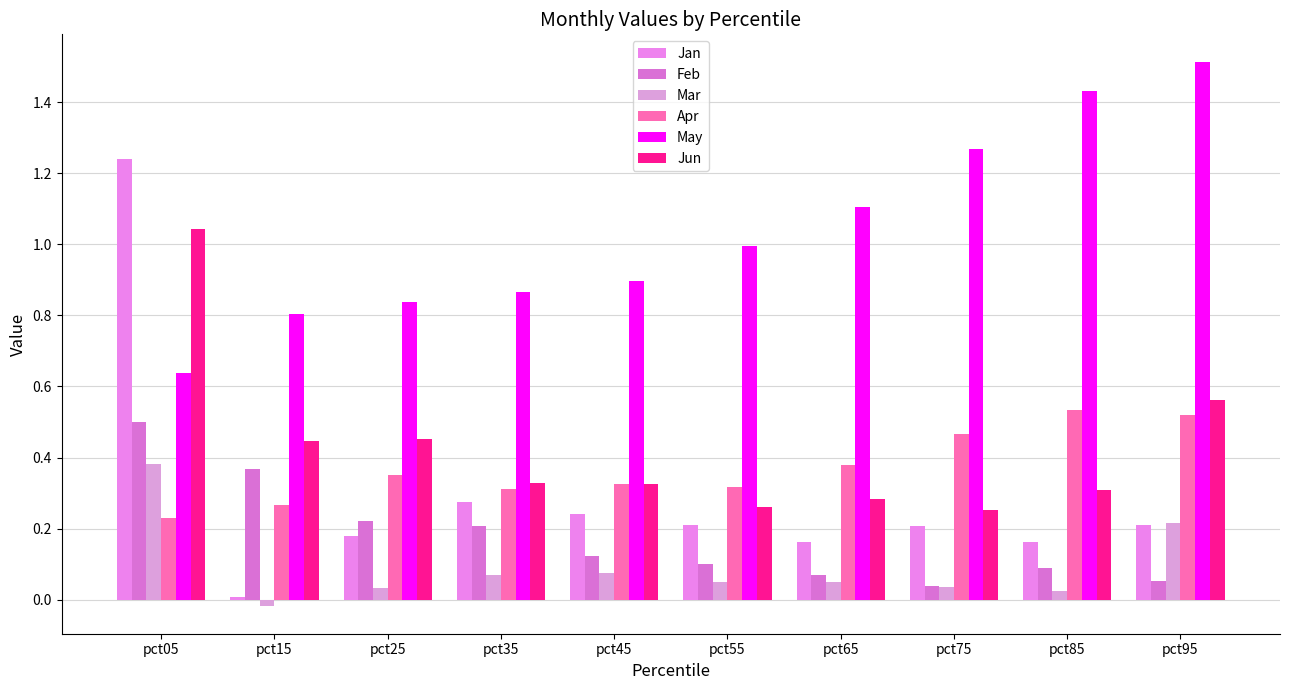

Reading left to right, transcribe all the data shown in this chart.

Jan: pct05=1.2	pct15=0.0	pct25=0.2	pct35=0.3	pct45=0.2	pct55=0.2	pct65=0.2	pct75=0.2	pct85=0.2	pct95=0.2
Feb: pct05=0.5	pct15=0.4	pct25=0.2	pct35=0.2	pct45=0.1	pct55=0.1	pct65=0.1	pct75=0.0	pct85=0.1	pct95=0.1
Mar: pct05=0.4	pct15=-0.0	pct25=0.0	pct35=0.1	pct45=0.1	pct55=0.1	pct65=0.0	pct75=0.0	pct85=0.0	pct95=0.2
Apr: pct05=0.2	pct15=0.3	pct25=0.3	pct35=0.3	pct45=0.3	pct55=0.3	pct65=0.4	pct75=0.5	pct85=0.5	pct95=0.5
May: pct05=0.6	pct15=0.8	pct25=0.8	pct35=0.9	pct45=0.9	pct55=1.0	pct65=1.1	pct75=1.3	pct85=1.4	pct95=1.5
Jun: pct05=1.0	pct15=0.4	pct25=0.5	pct35=0.3	pct45=0.3	pct55=0.3	pct65=0.3	pct75=0.3	pct85=0.3	pct95=0.6